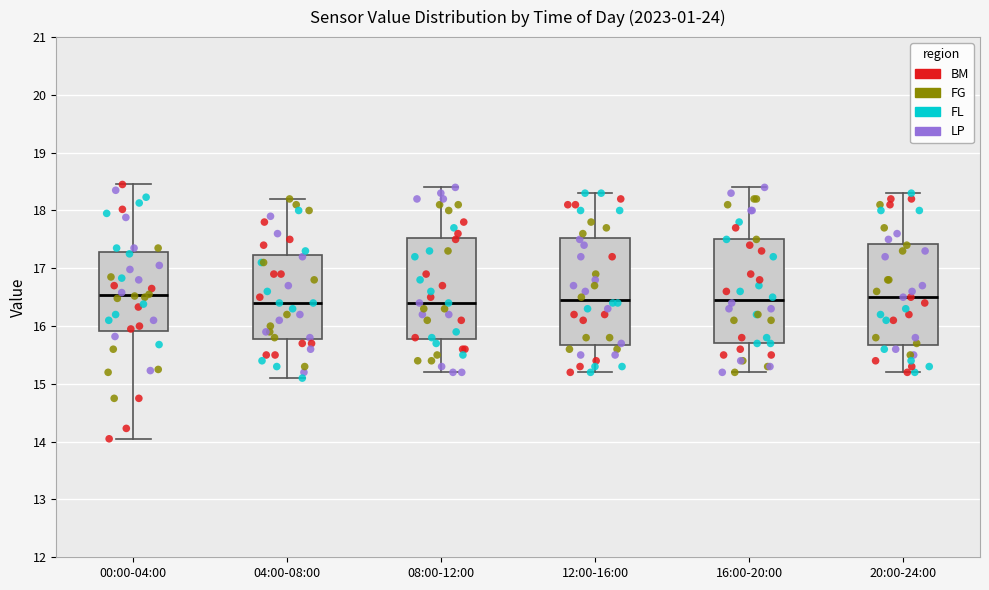

Reading left to right, transcribe this box plot: for each box, give where its median line is, the range the box spans, and where its two whiskers end, as read against the y-axis. The values are not printed on the chart, so give them approximately, as read against the axis.

00:00-04:00: median 16.5, box 15.9 to 17.3, whiskers 14.1 to 18.5
04:00-08:00: median 16.4, box 15.8 to 17.2, whiskers 15.1 to 18.2
08:00-12:00: median 16.4, box 15.8 to 17.5, whiskers 15.2 to 18.4
12:00-16:00: median 16.5, box 15.7 to 17.5, whiskers 15.2 to 18.3
16:00-20:00: median 16.5, box 15.7 to 17.5, whiskers 15.2 to 18.4
20:00-24:00: median 16.5, box 15.7 to 17.4, whiskers 15.2 to 18.3